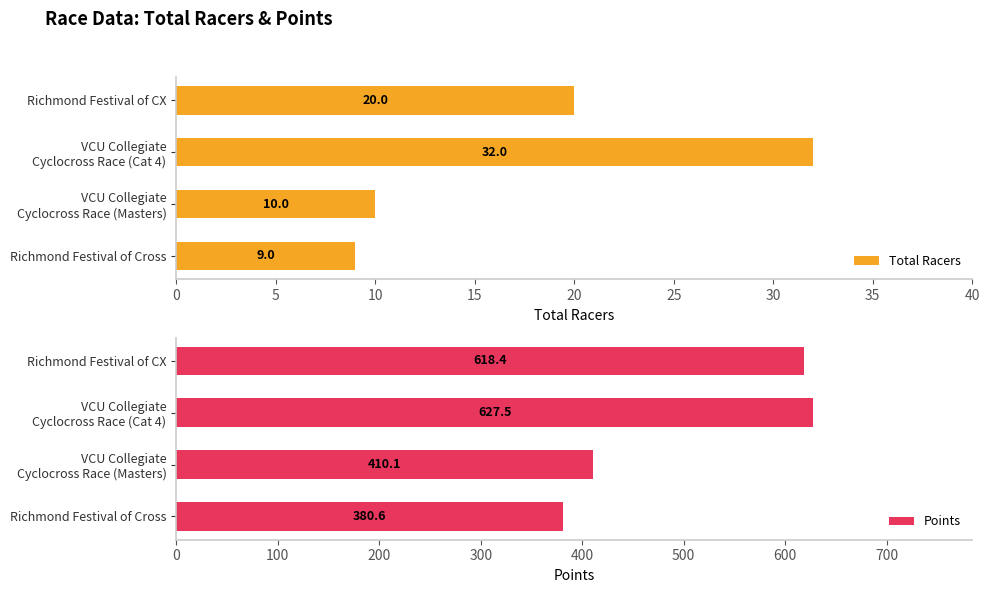

Which series has the largest total across all categories?

Points